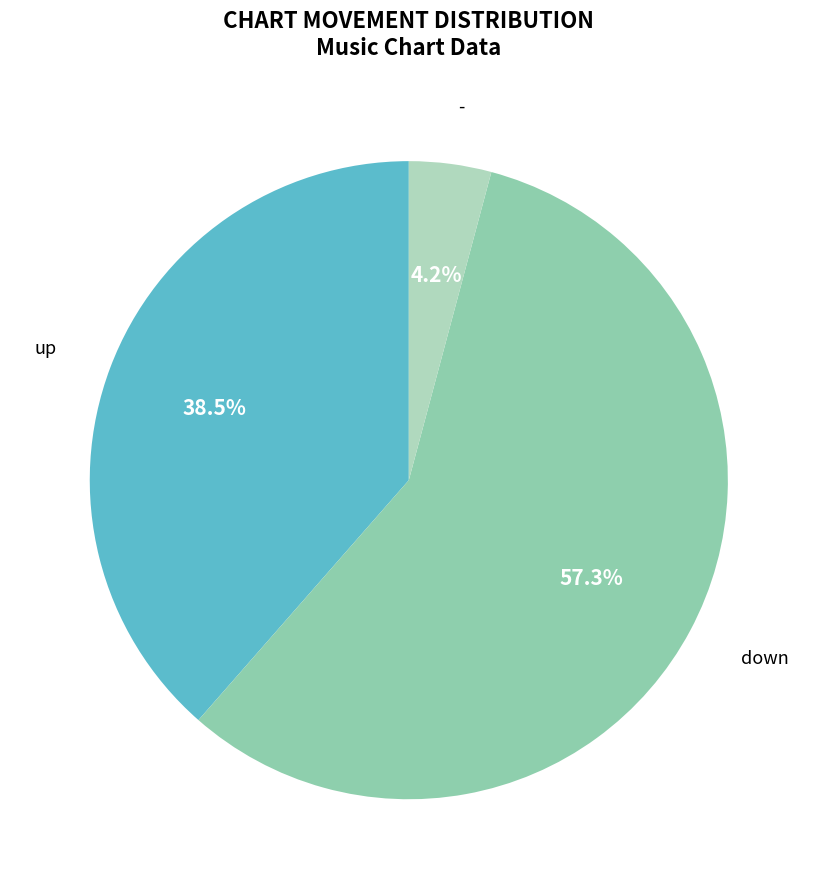

What is the largest slice in the pie chart?

down